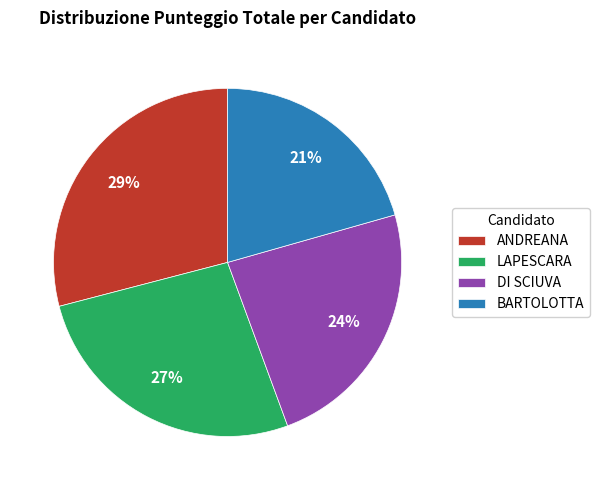

To the nearest percent, what portion does LAPESCARA represent?

27%